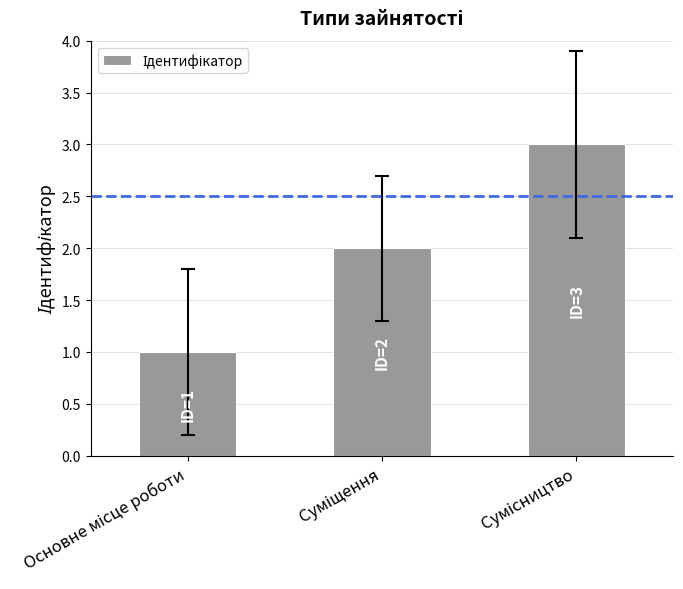

Reading left to right, transcribe all the data shown in this chart.

1	2	3